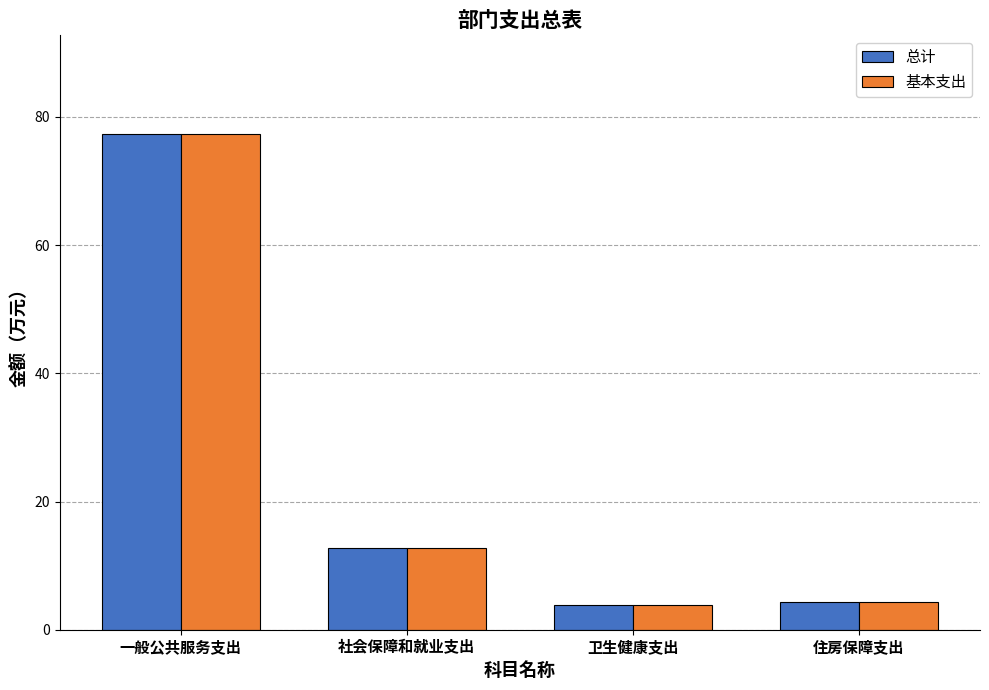

At how many categories does at least one series exceed 7?

2